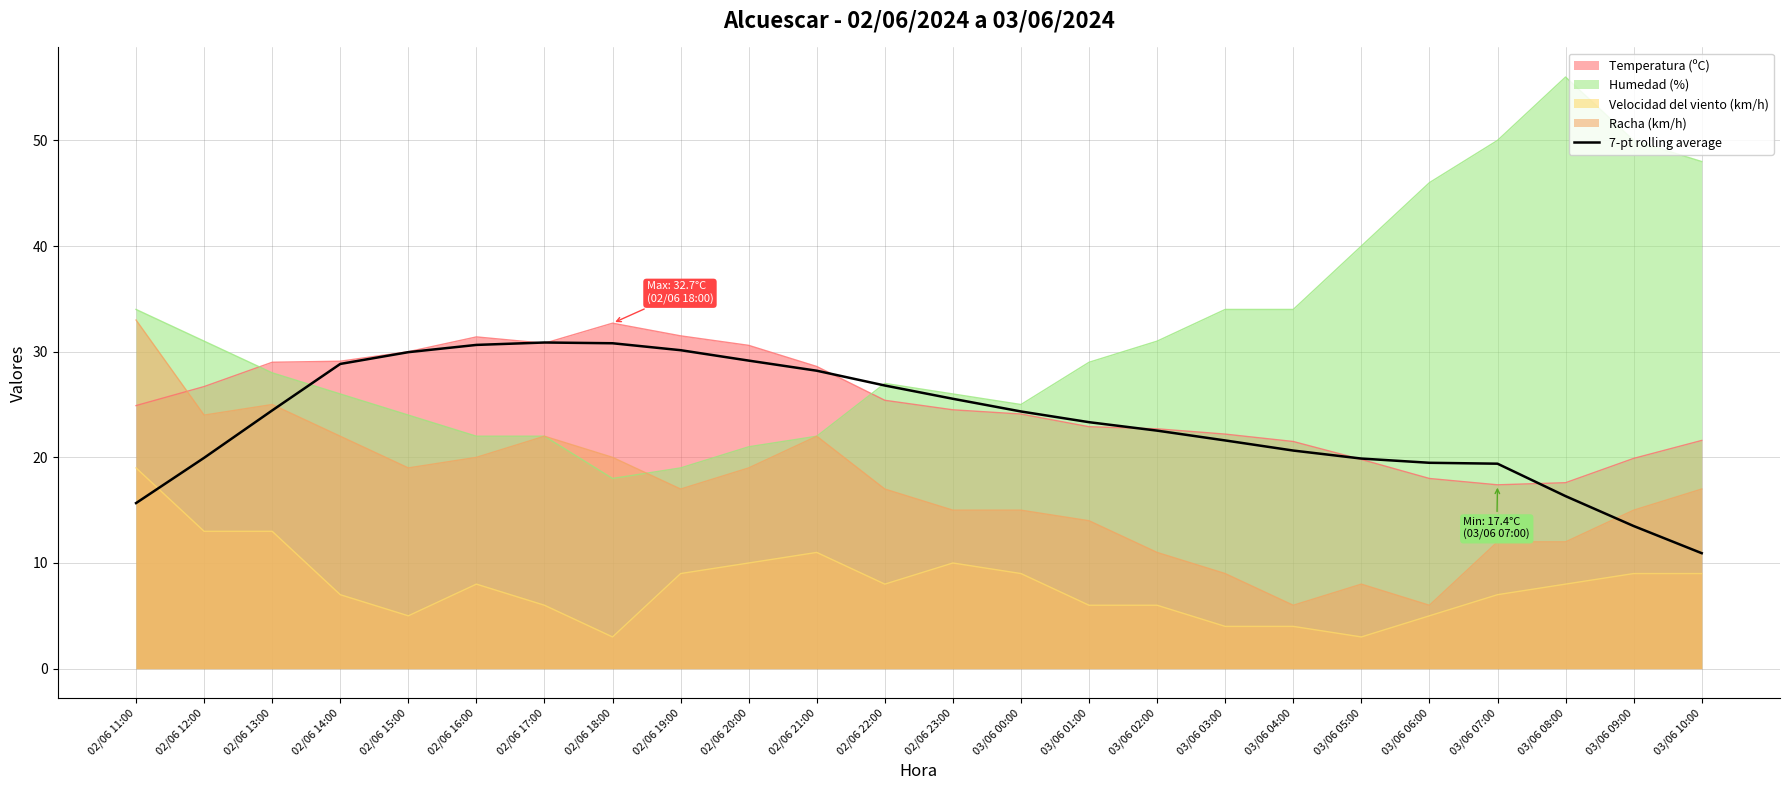

Where is the first local maximum?

02/06 17:00